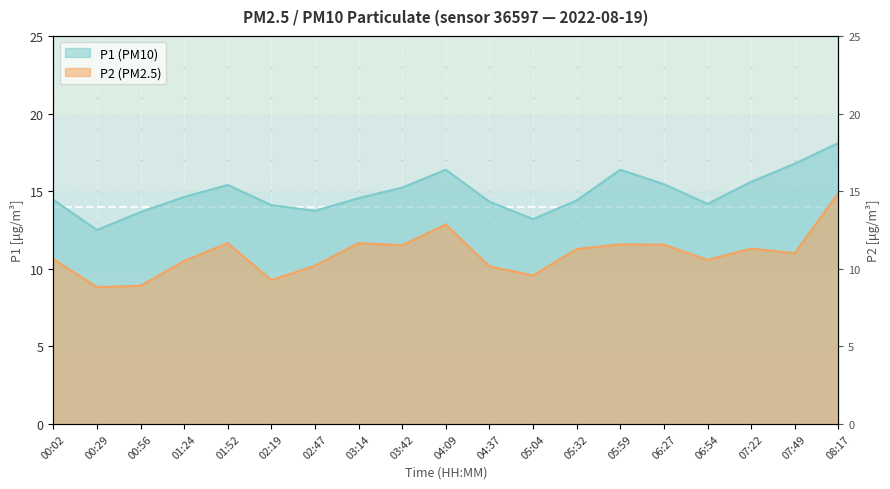

What is the label of the 18th point from the left?

07:49